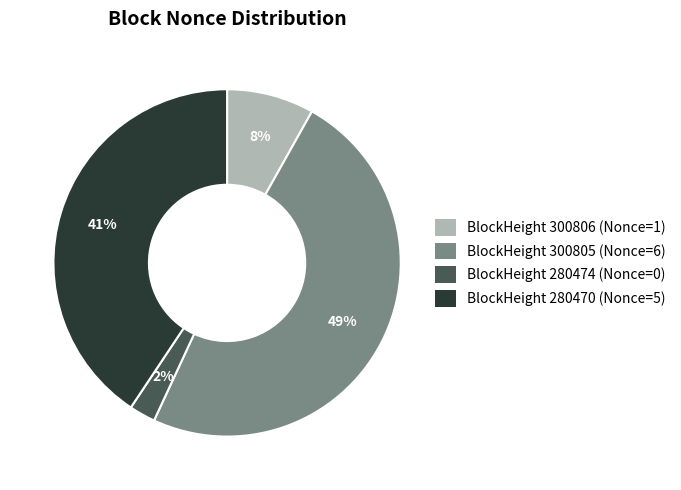

Does any single category account for the majority?

No